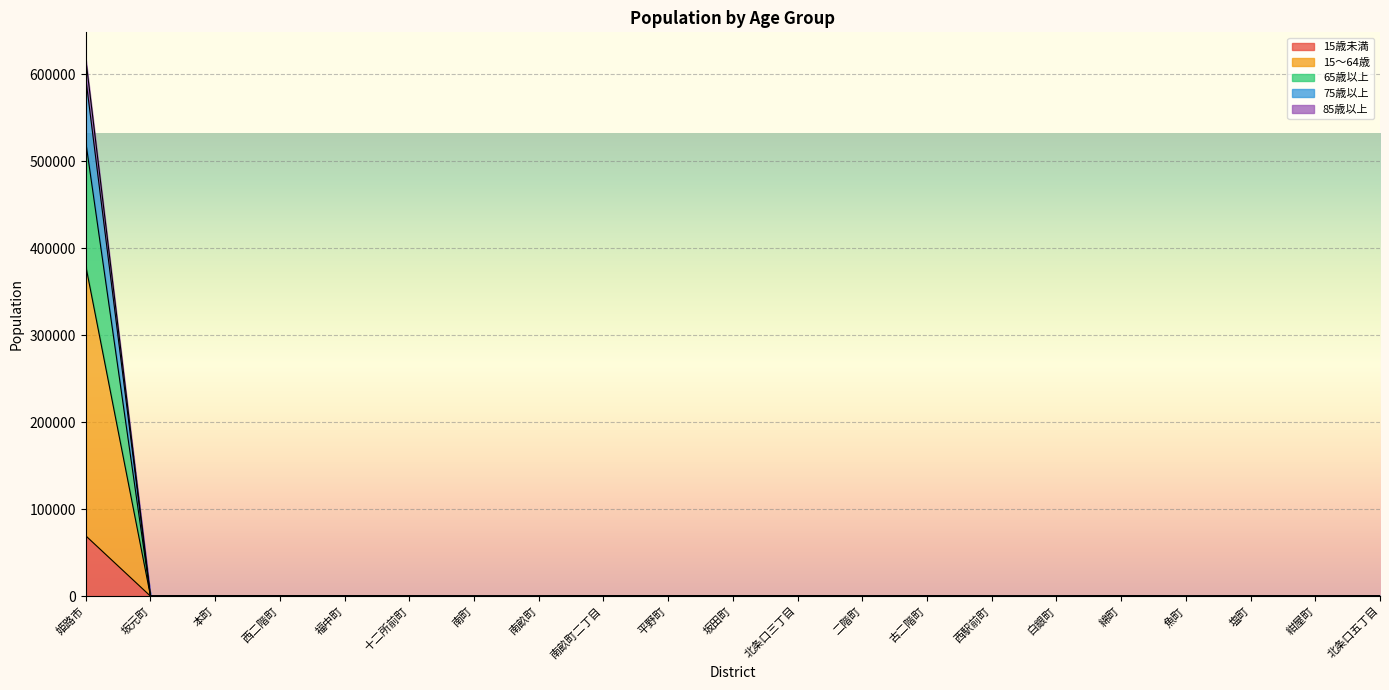

What is the value of the 15歳未満 point at the 11th from the left?

81